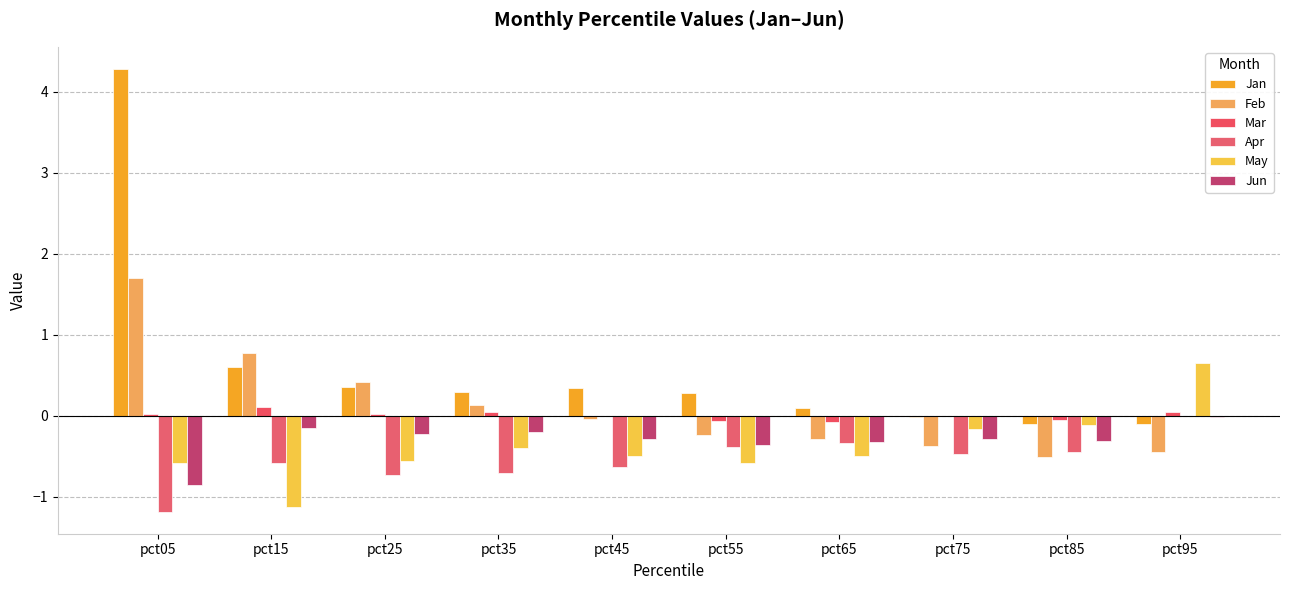

Reading right to left, transcribe all the data shown in this chart.

Jan: pct95=-0.1	pct85=-0.1	pct75=-0.0	pct65=0.1	pct55=0.3	pct45=0.3	pct35=0.3	pct25=0.4	pct15=0.6	pct05=4.3
Feb: pct95=-0.4	pct85=-0.5	pct75=-0.4	pct65=-0.3	pct55=-0.2	pct45=-0.0	pct35=0.1	pct25=0.4	pct15=0.8	pct05=1.7
Mar: pct95=0.0	pct85=-0.0	pct75=-0.0	pct65=-0.1	pct55=-0.1	pct45=0.0	pct35=0.0	pct25=0.0	pct15=0.1	pct05=0.0
Apr: pct95=-0.0	pct85=-0.4	pct75=-0.5	pct65=-0.3	pct55=-0.4	pct45=-0.6	pct35=-0.7	pct25=-0.7	pct15=-0.6	pct05=-1.2
May: pct95=0.7	pct85=-0.1	pct75=-0.2	pct65=-0.5	pct55=-0.6	pct45=-0.5	pct35=-0.4	pct25=-0.6	pct15=-1.1	pct05=-0.6
Jun: pct95=-0.0	pct85=-0.3	pct75=-0.3	pct65=-0.3	pct55=-0.4	pct45=-0.3	pct35=-0.2	pct25=-0.2	pct15=-0.1	pct05=-0.8